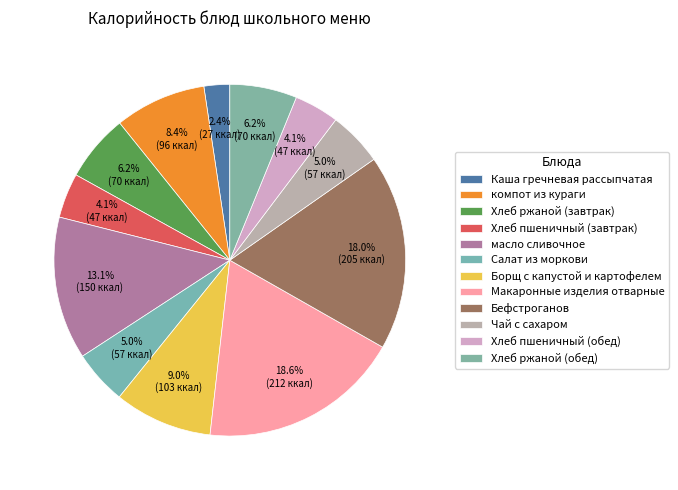

To the nearest percent, what is the difference between the Хлеб ржаной (завтрак) and компот из кураги slice percentages?

2%